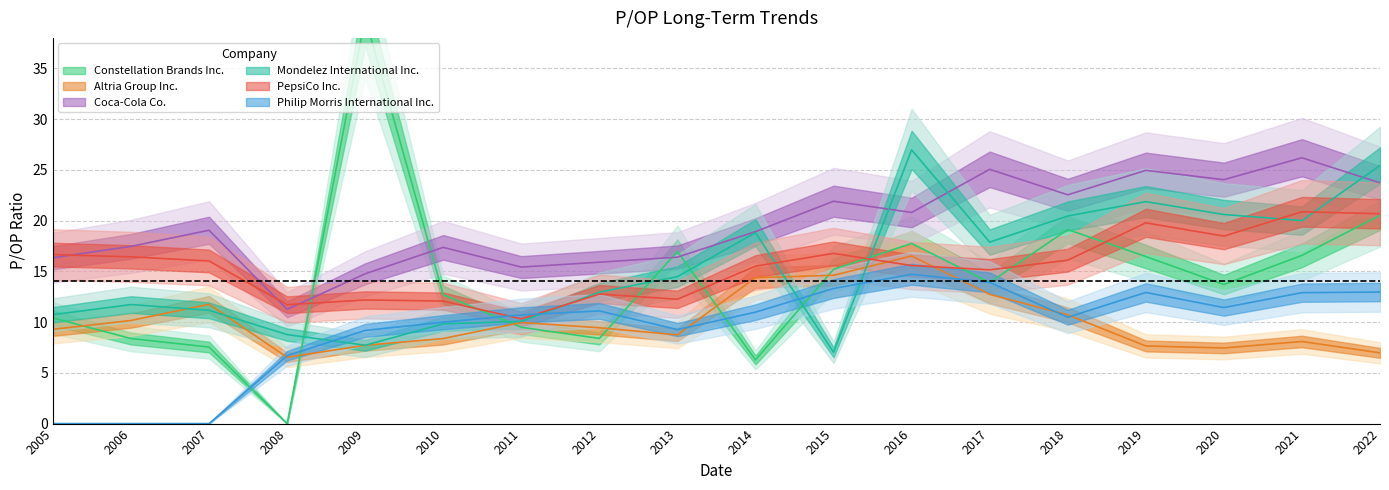

True or false: Coca-Cola Co. and Philip Morris International Inc. cross at least once.

False